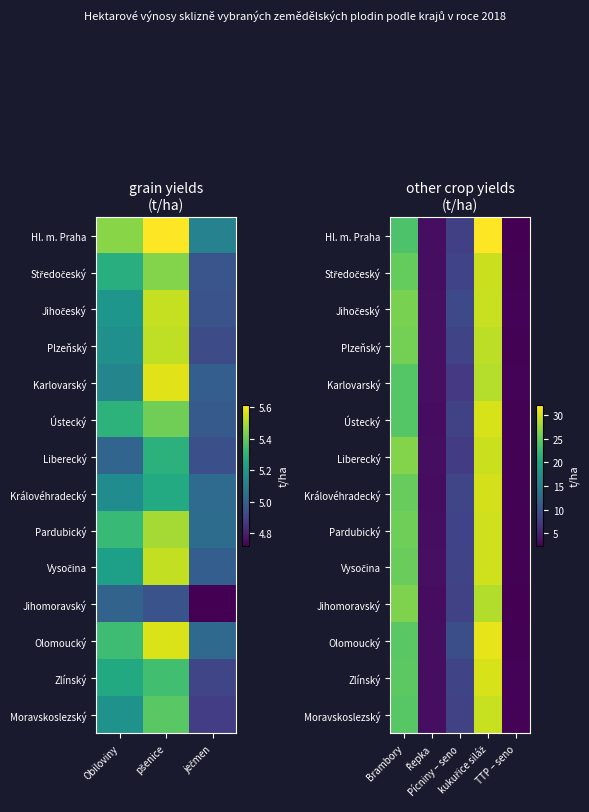

Read the Vysočina value at kukuřice siláž.

30.0